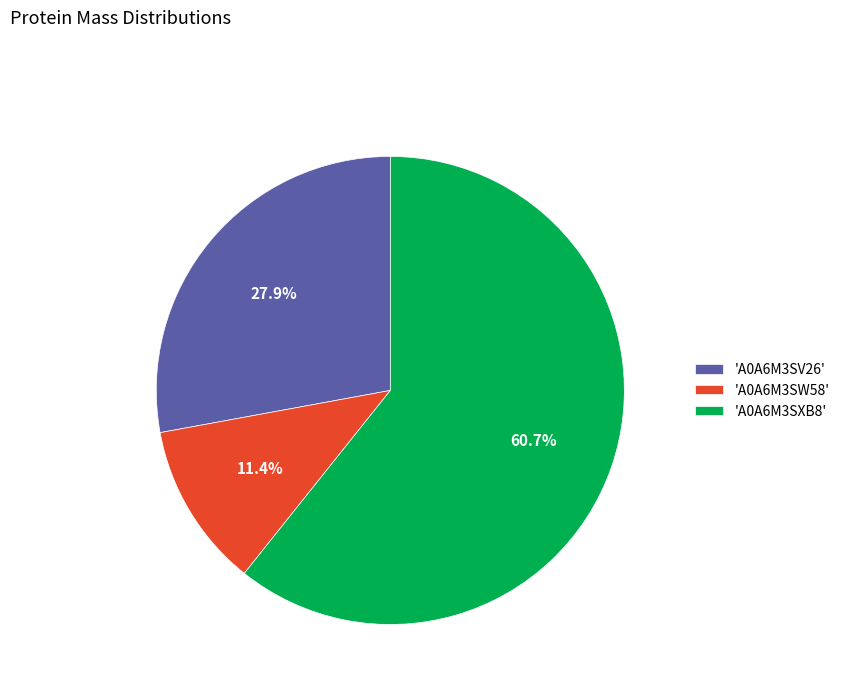

Which category has the smallest portion of the pie?

'A0A6M3SW58'